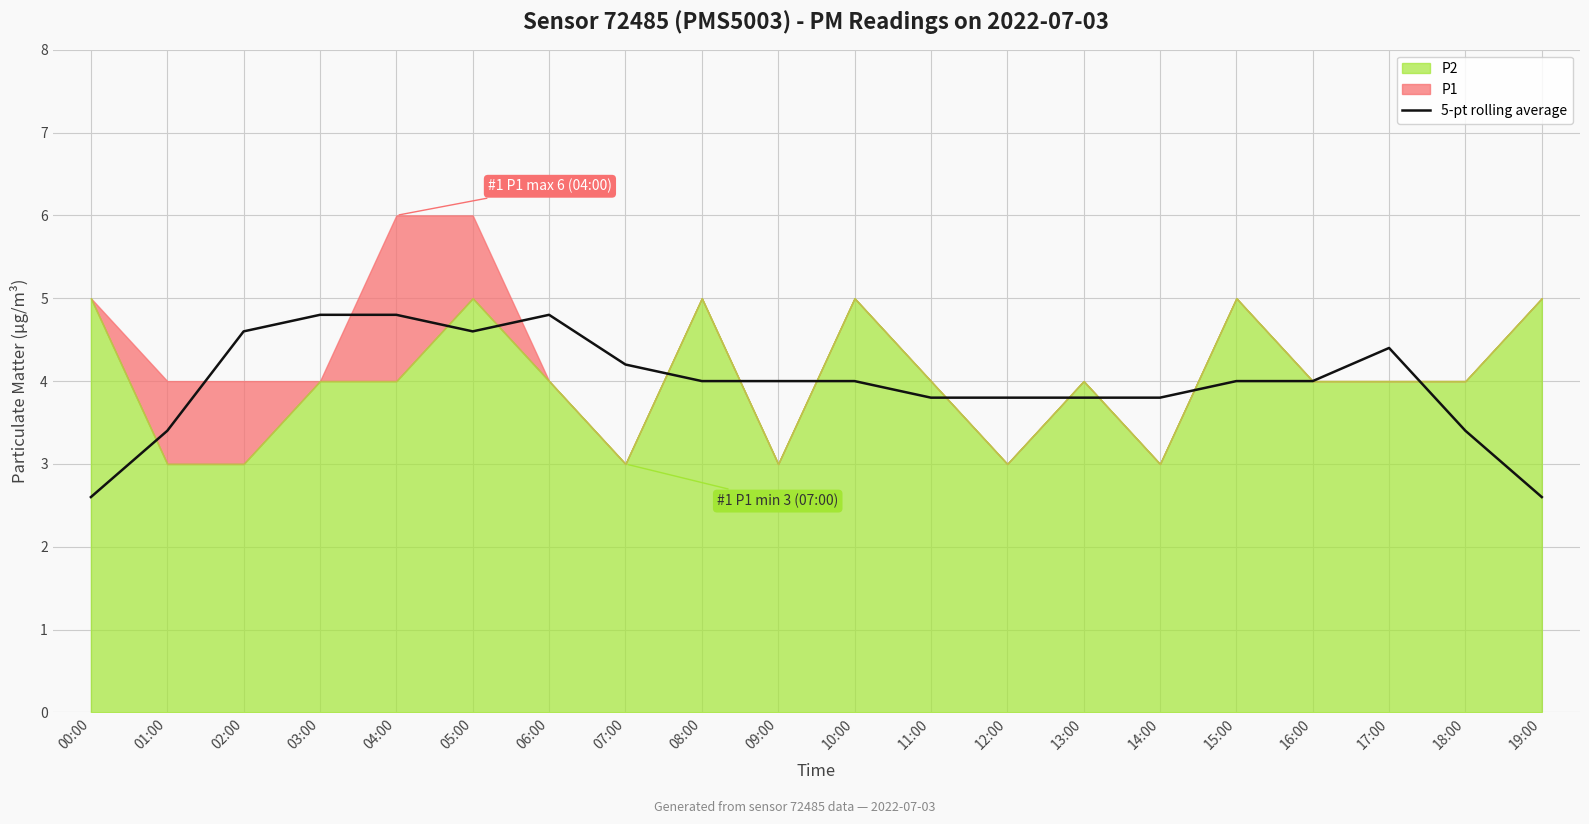

What is the lowest value of the 5-pt rolling average series?

2.6